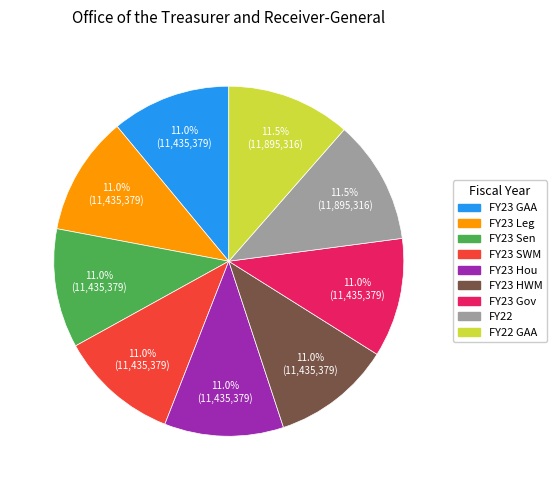

Is there a majority slice in this chart?

No